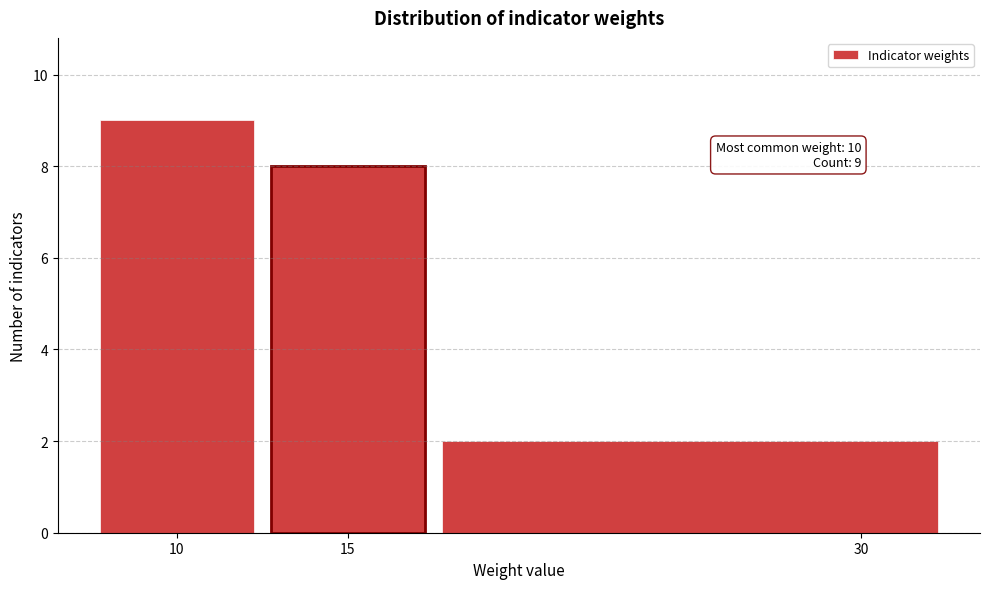

Which range on the x-axis has the tallest bar?

7.5 to 12.5